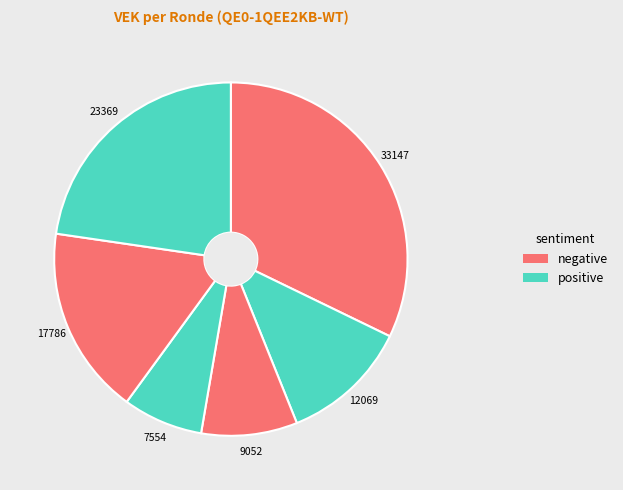

How many slices are in this pie chart?

6